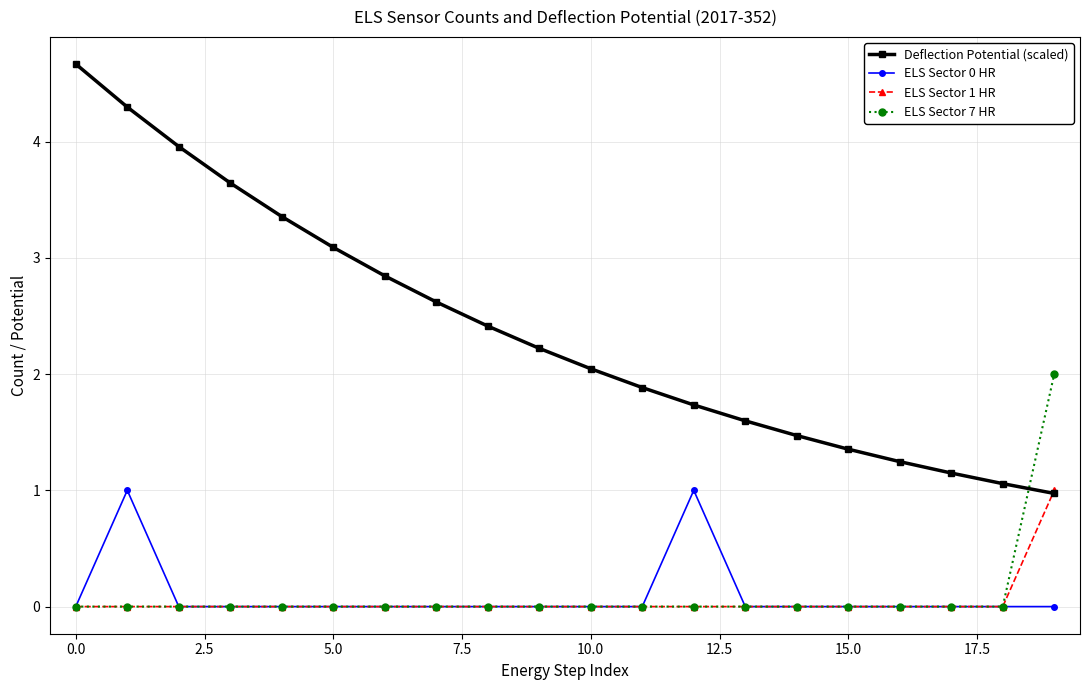

What is the maximum value shown in the chart?

4.7